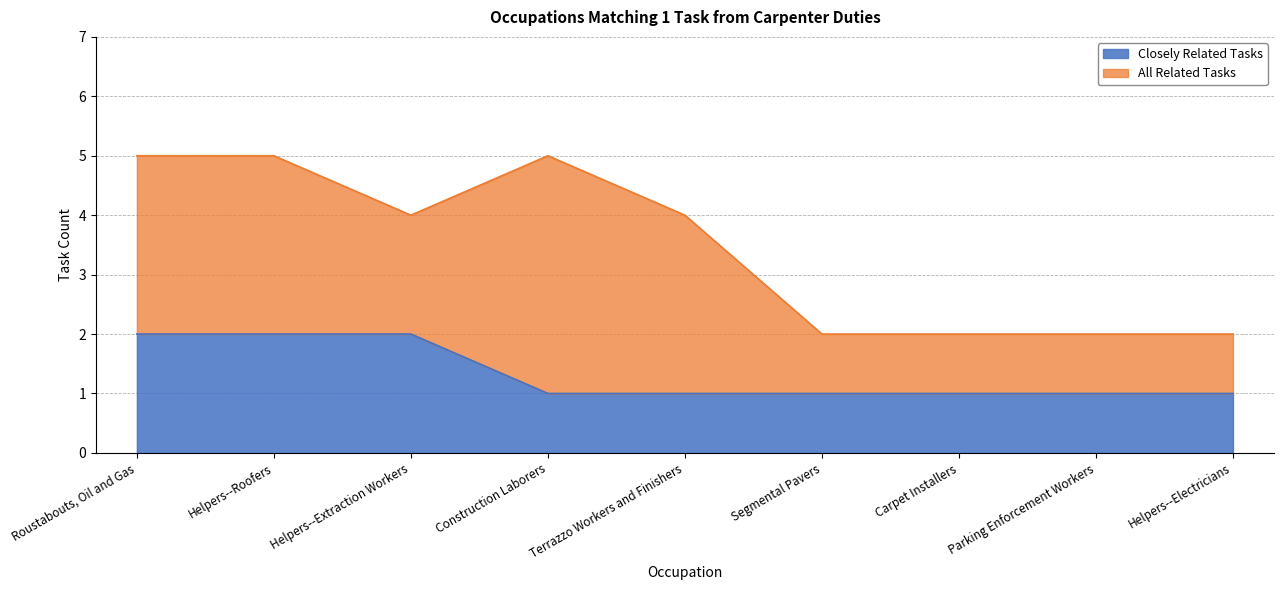

At which label is the value closest to 1?

Construction Laborers